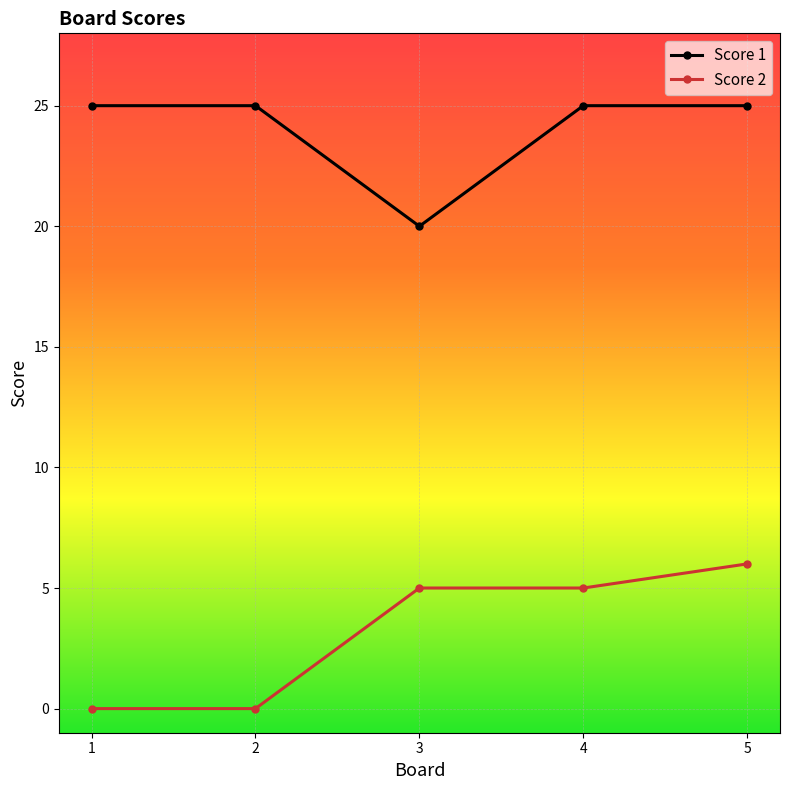

What is the total value across all series at 2?

25